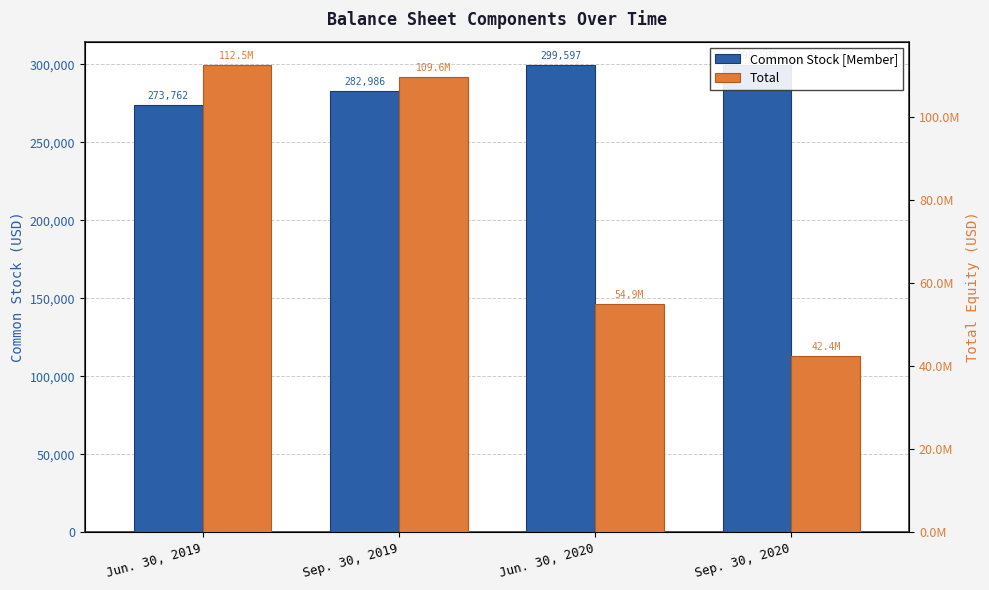

Which series has the largest total across all categories?

Total